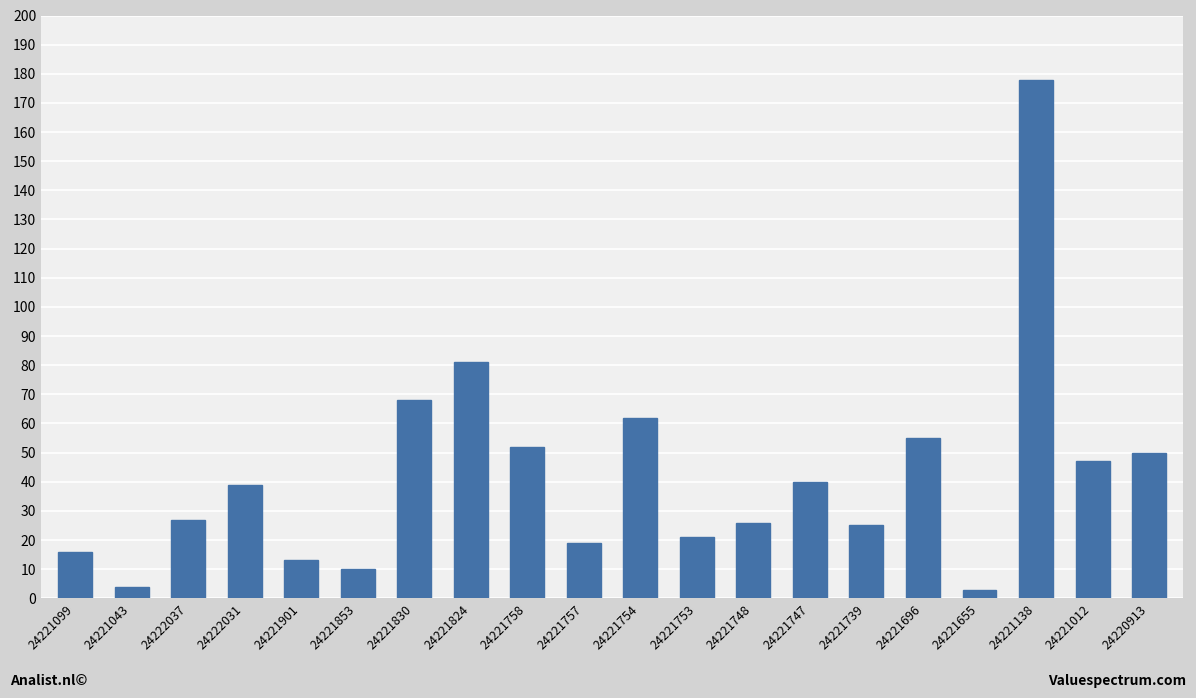

What is the sum of the values at 24221830 and 24221655?

71